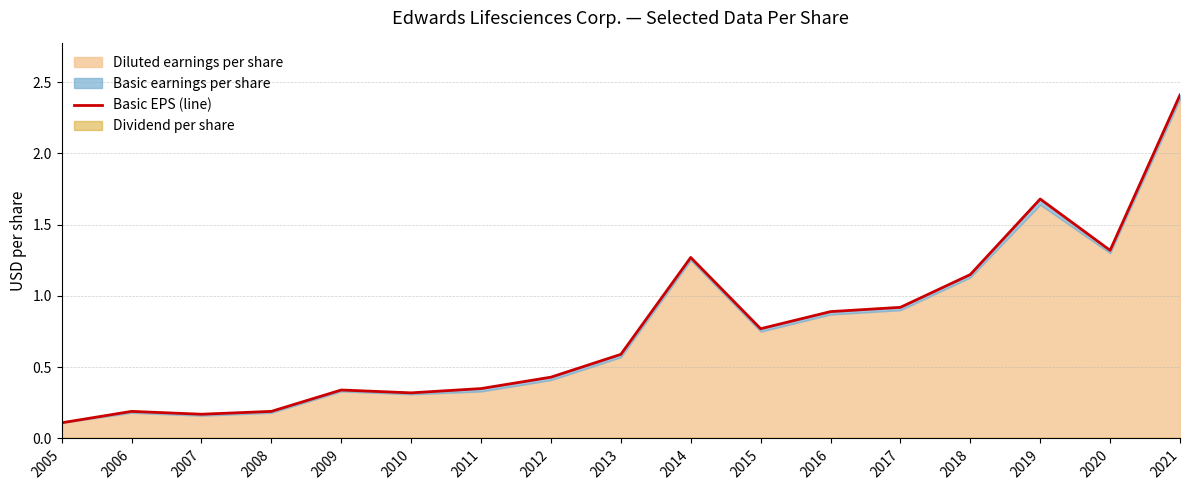

Between 2020 and 2016, which is larger?

2020